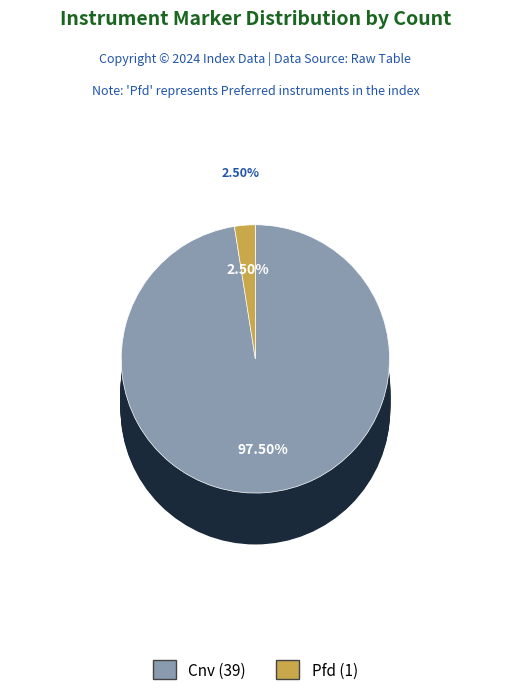

To the nearest percent, what is the combined percentage of Pfd and Cnv?

100%